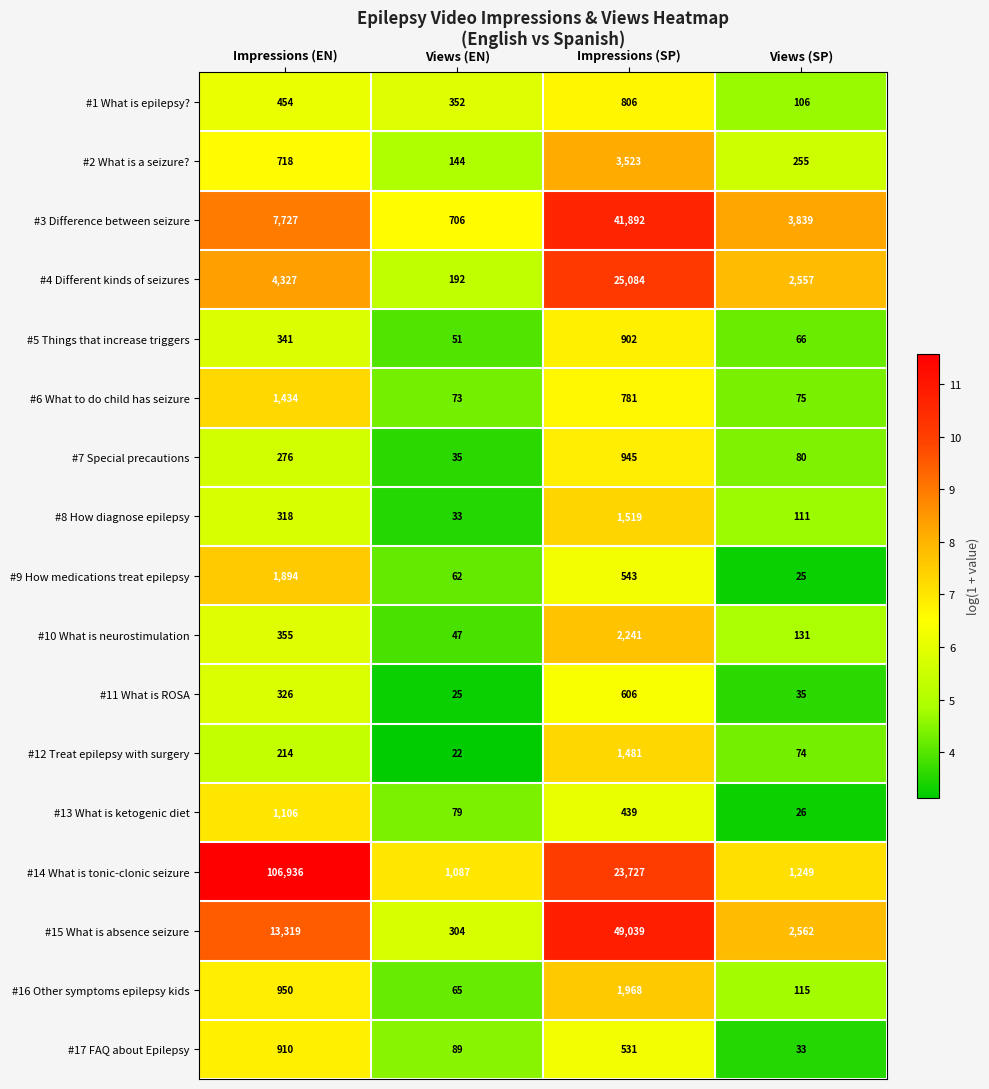

Which category has the lowest value across all series?

Views (EN)